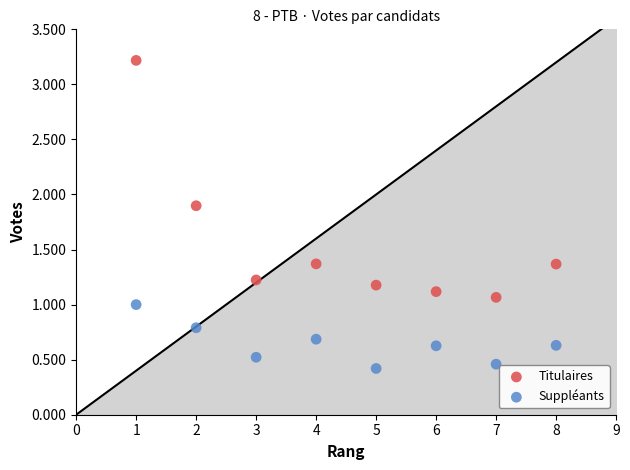

What are all the series names shown in the legend?

Titulaires, Suppléants